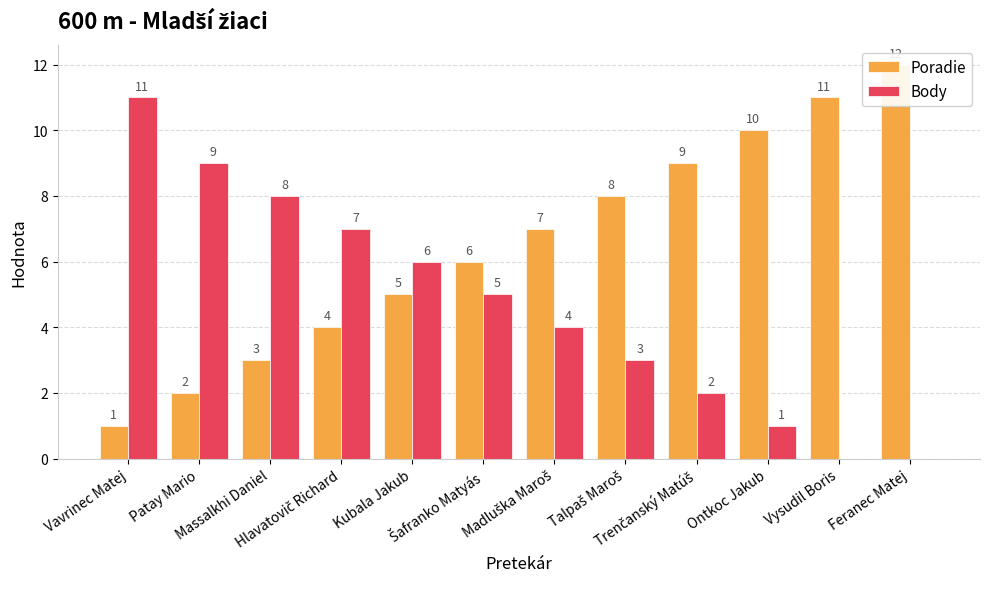

At Ontkoc Jakub, list the series in order from smallest to largest.

Body, Poradie